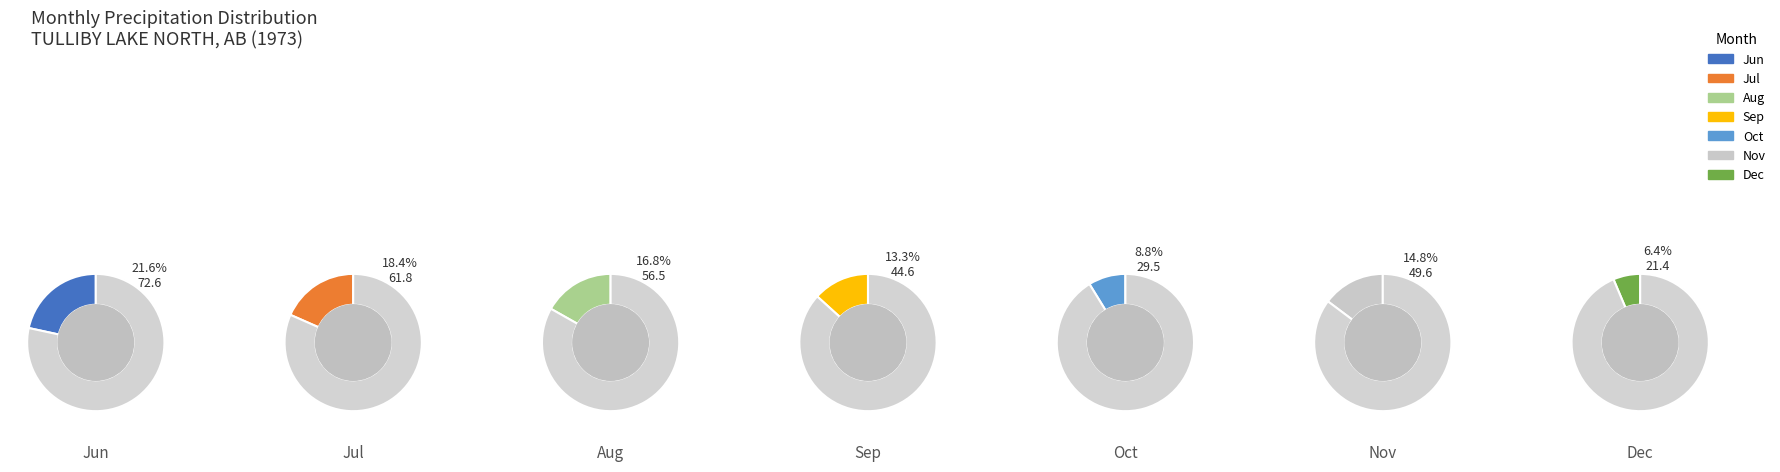

What portion of the pie excludes 10?

91.2%